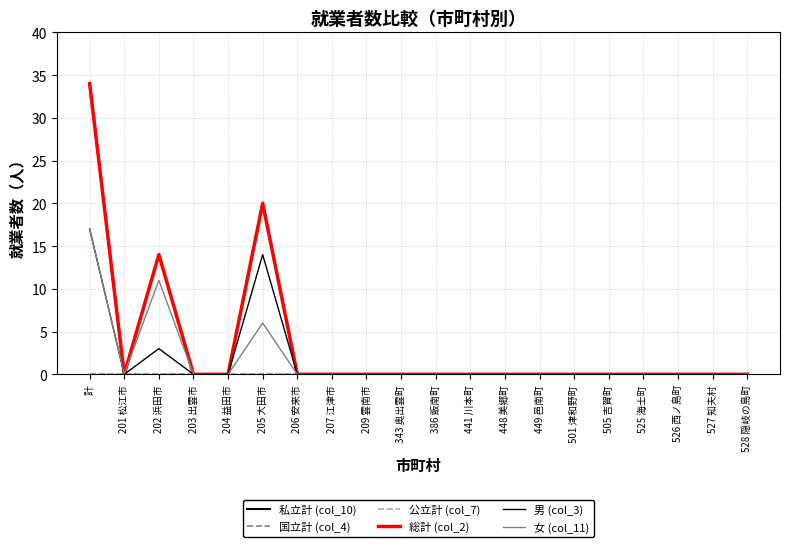

Does the chart display data point markers on the line(s)?

No